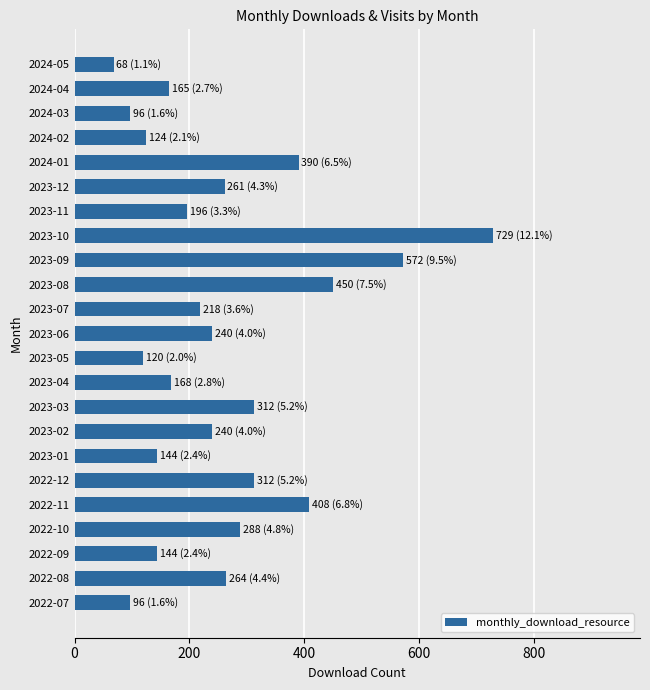

What is the difference between the values at 2023-07 and 2023-08?

232